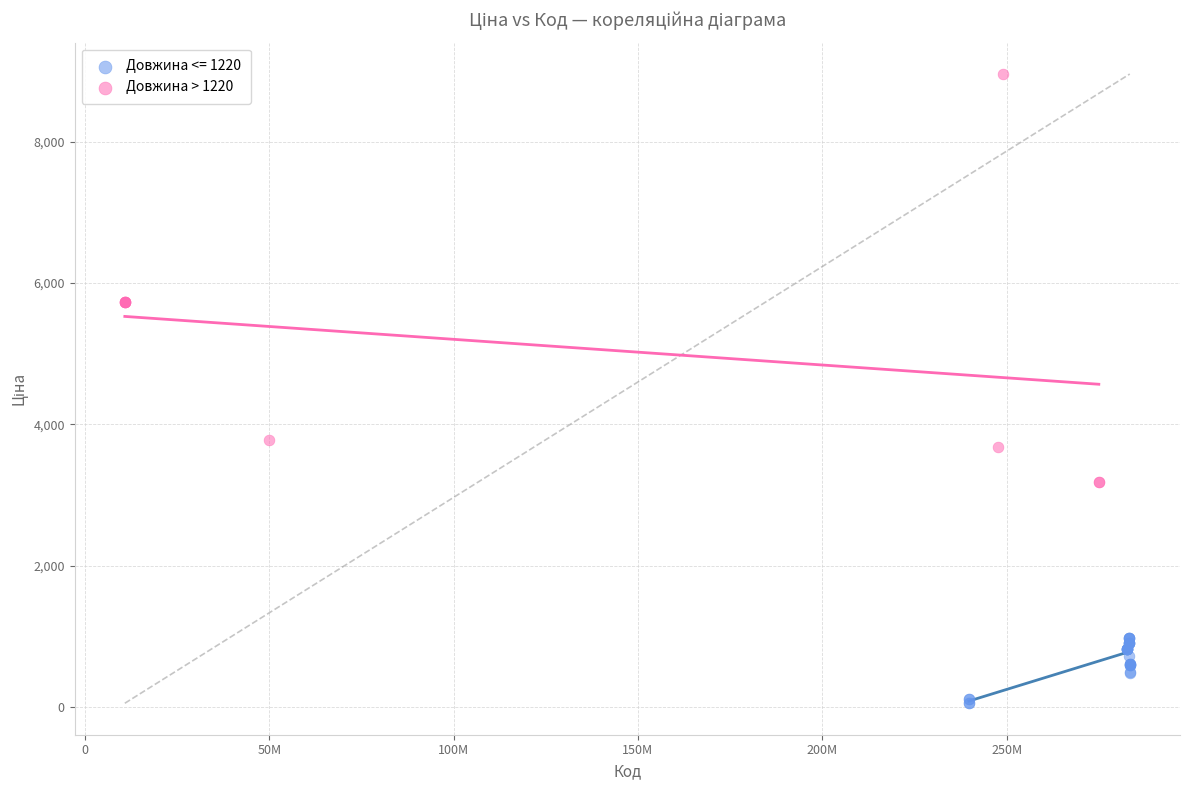

Which series reaches the maximum Y coordinate?

Довжина > 1220